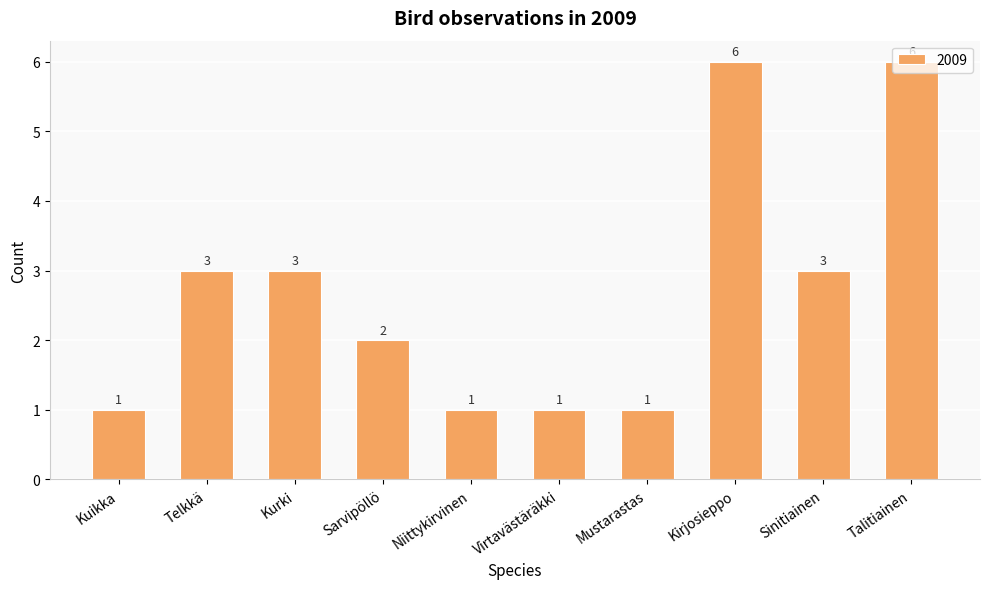

What is the label of the 2nd bar from the left?

Telkkä